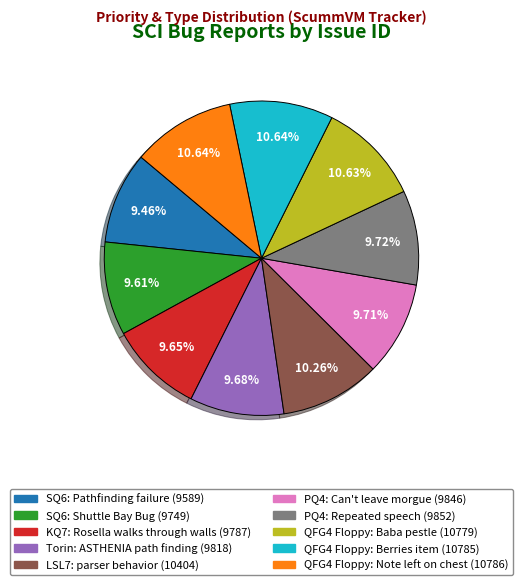

To the nearest percent, what portion does KQ7: Rosella walks through walls represent?

10%